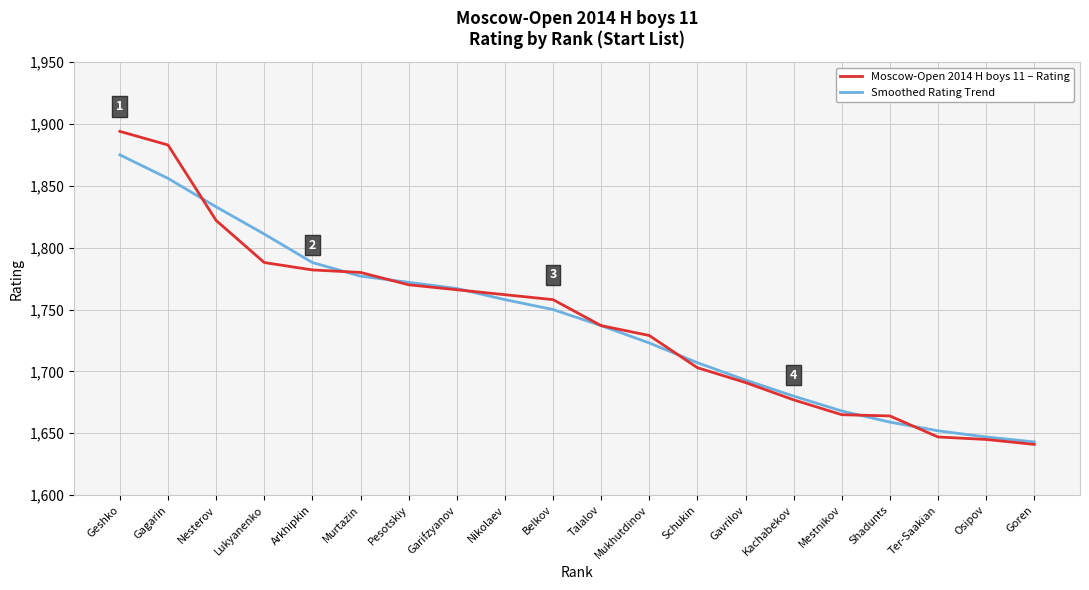

List the series in order of their peak value, lowest first.

Smoothed Rating Trend, Moscow-Open 2014 H boys 11 – Rating